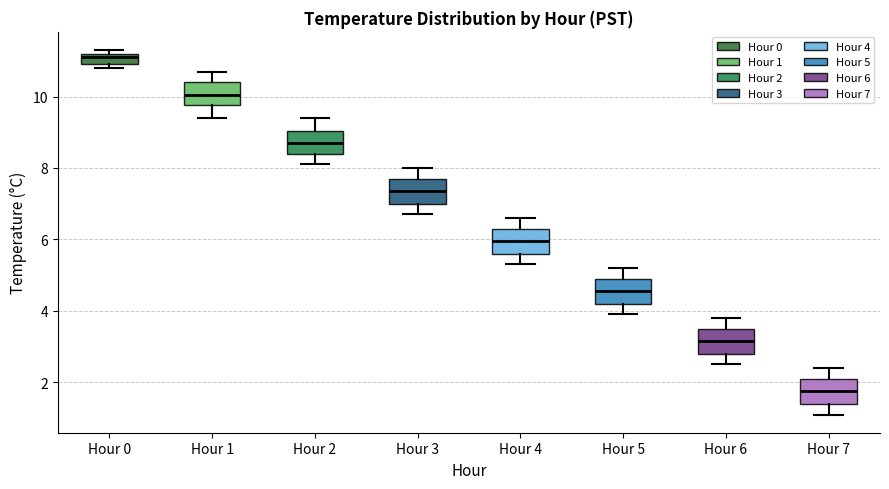

Where is the lower edge of the box for Hour 4 on the y-axis? The values are not printed on the chart, so give them approximately, as read against the axis.

5.6